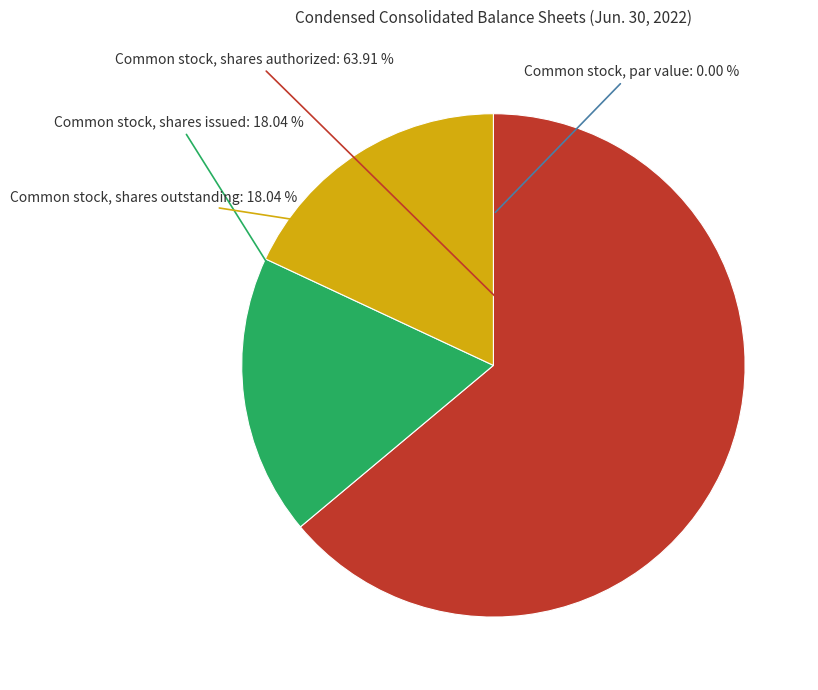

What percentage is the Common stock, shares issued slice, to the nearest percent?

18%